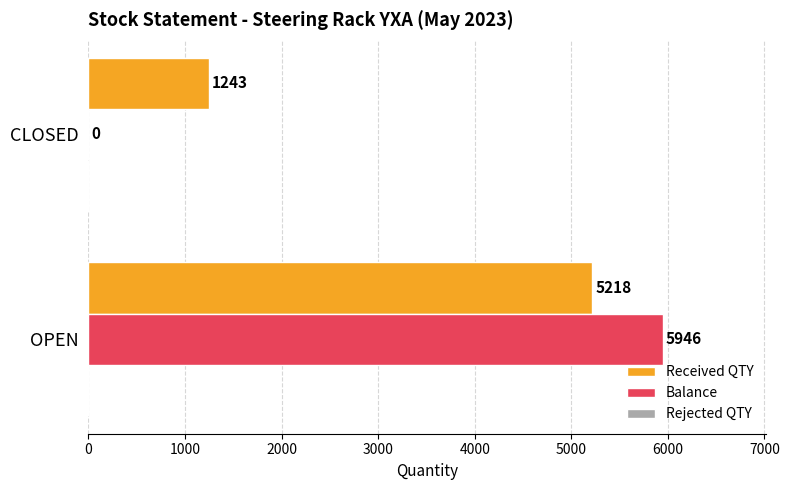

What is the sum of all Received QTY values?

6461